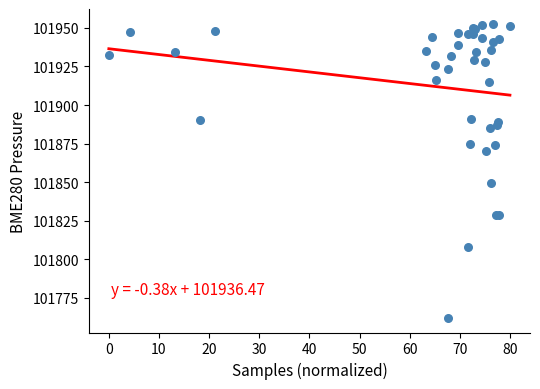

What Y value in the scatter plot is closest to 101857?

101849.7